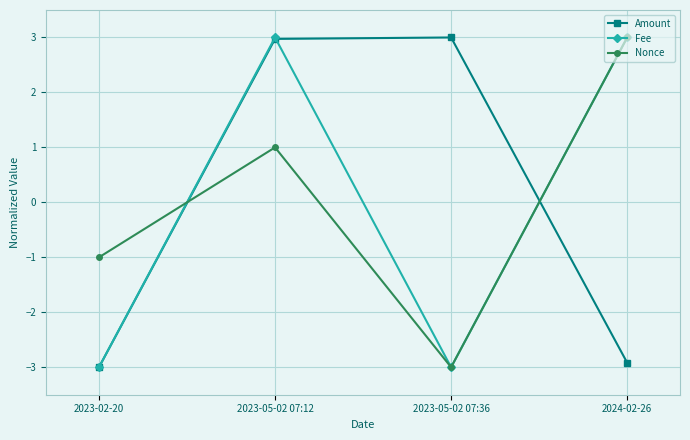

What is the total value across all series at 2024-02-26?

3.1